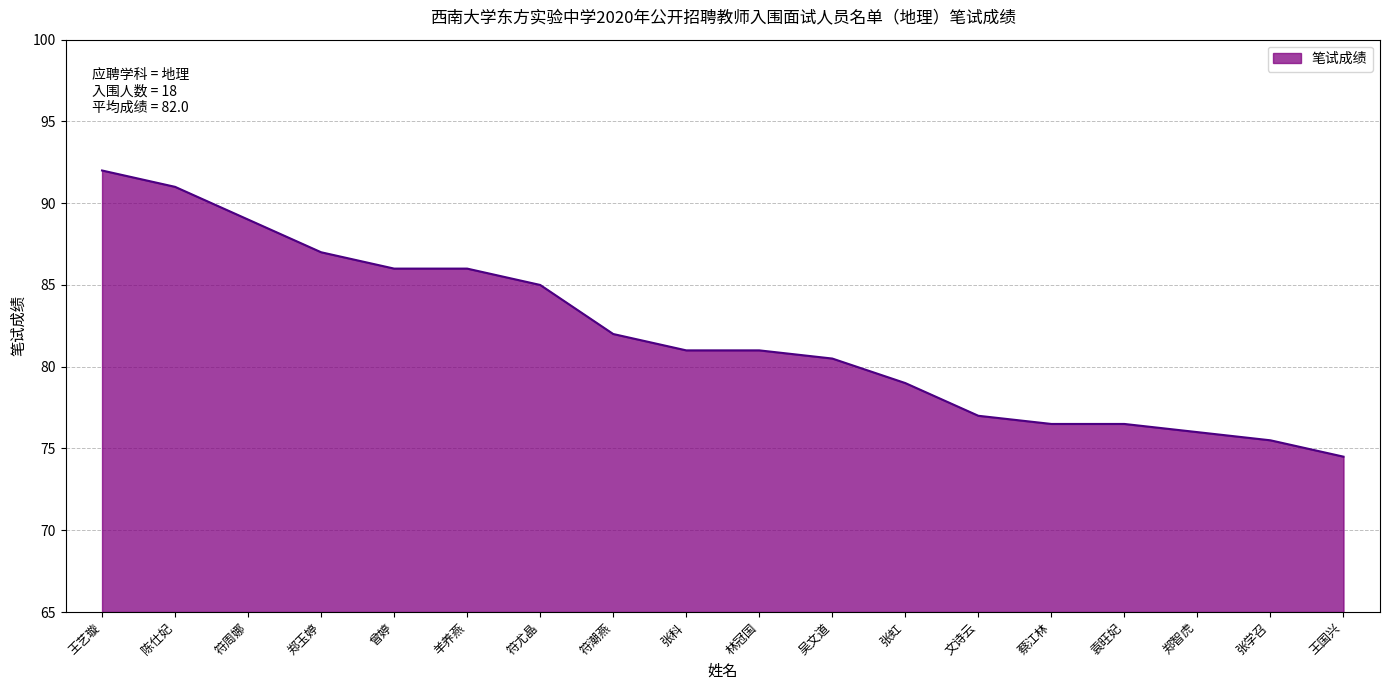

Which has a higher value, 王艺璇 or 文诗云?

王艺璇